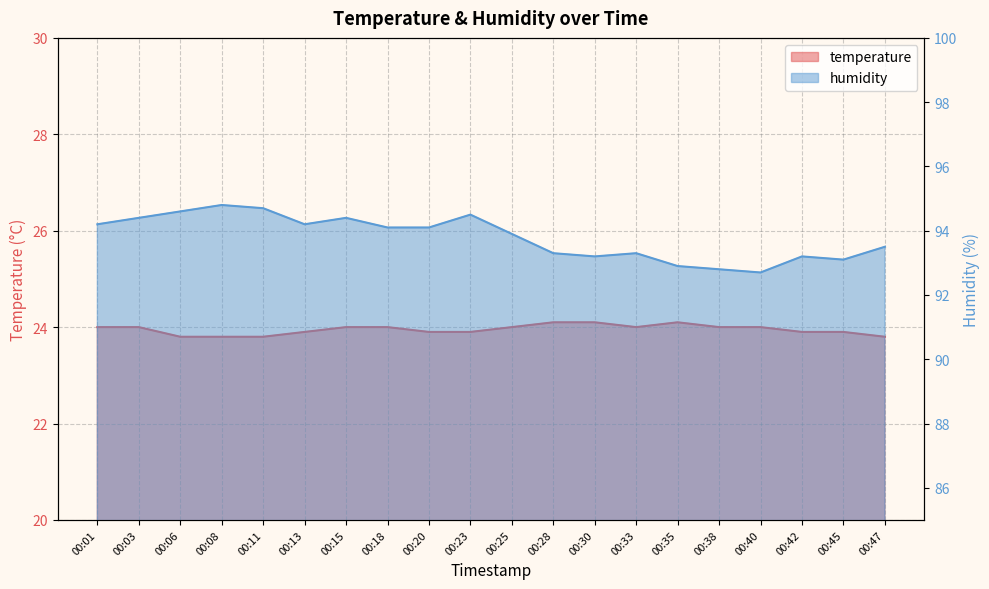

Which has a higher value, 00:33 or 00:11?

00:33